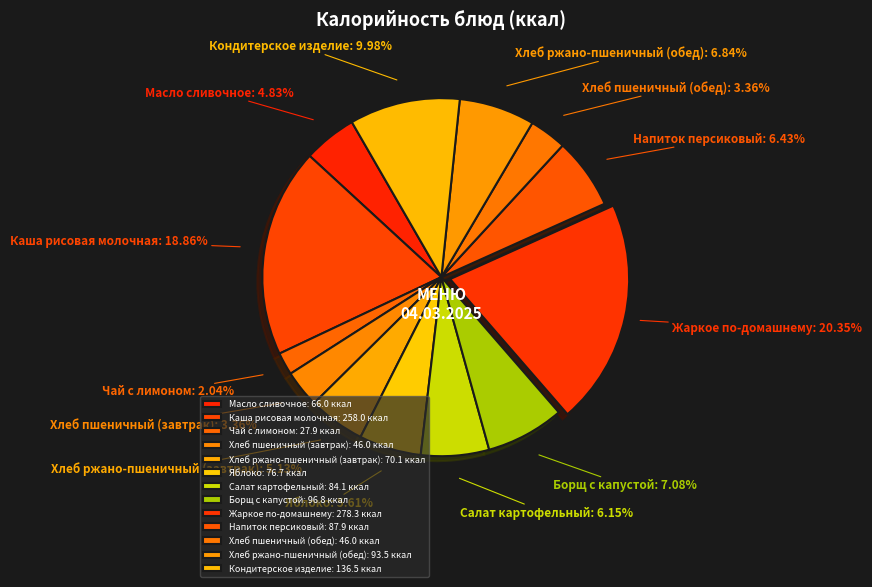

The Хлеб ржано-пшеничный (завтрак) slice represents 13% of the pie. True or false?

False